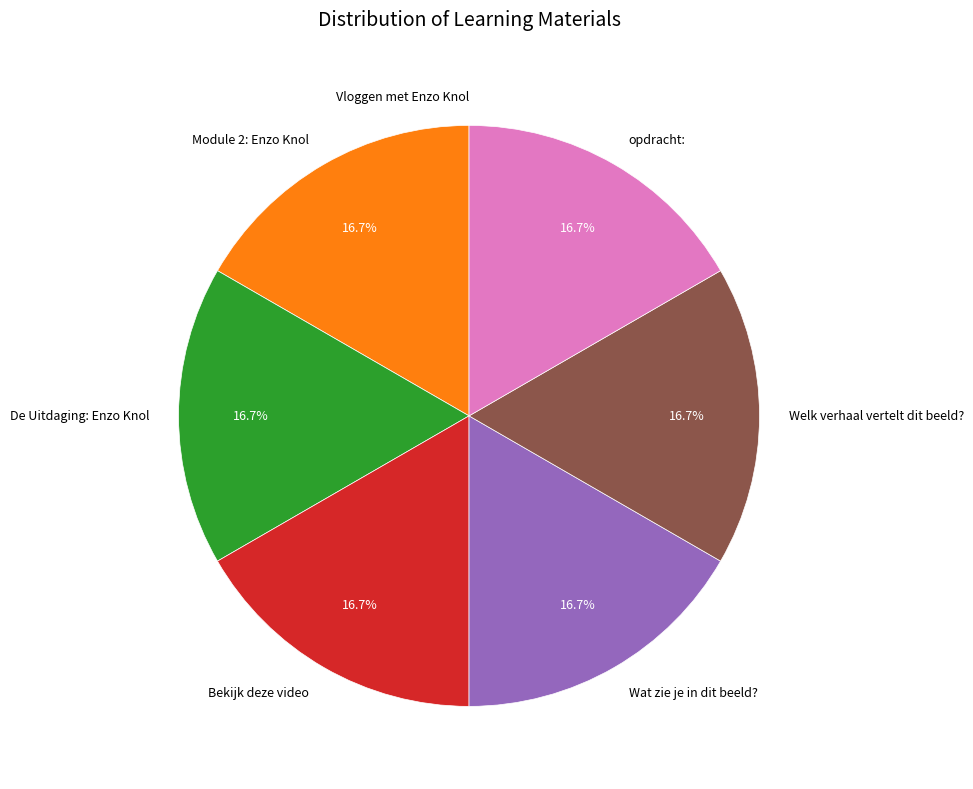

The Bekijk deze video slice represents 22% of the pie. True or false?

False